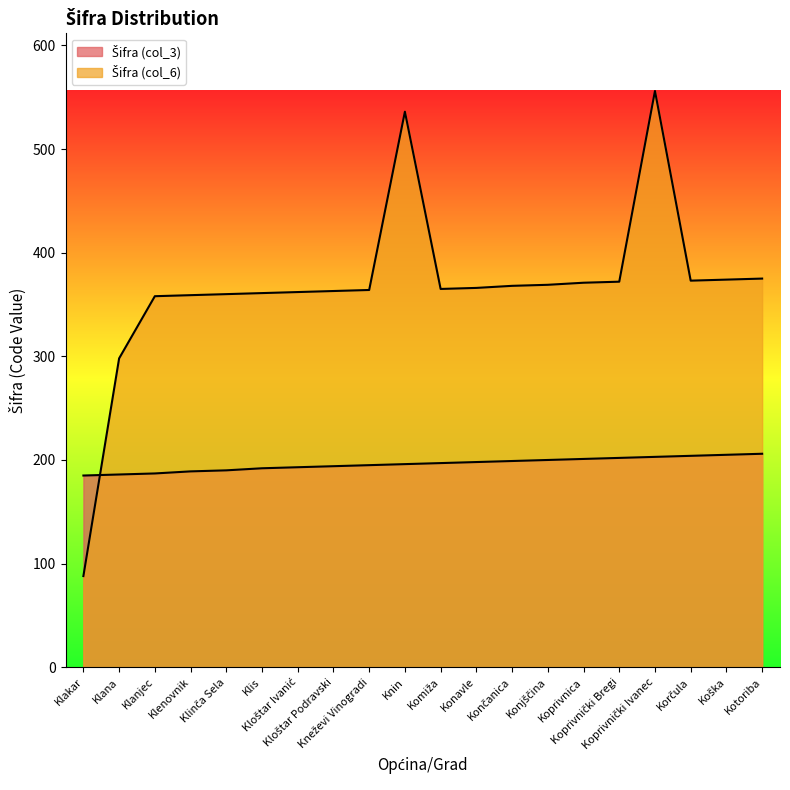

Reading right to left, list all the values displayed in this chart.

Šifra (col_3): Kotoriba=206	Koška=205	Korčula=204	Koprivnički Ivanec=203	Koprivnički Bregi=202	Koprivnica=201	Konjščina=200	Končanica=199	Konavle=198	Komiža=197	Knin=196	Kneževi Vinogradi=195	Kloštar Podravski=194	Kloštar Ivanić=193	Klis=192	Klinča Sela=190	Klenovnik=189	Klanjec=187	Klana=186	Klakar=185
Šifra (col_6): Kotoriba=375	Koška=374	Korčula=373	Koprivnički Ivanec=556	Koprivnički Bregi=372	Koprivnica=371	Konjščina=369	Končanica=368	Konavle=366	Komiža=365	Knin=536	Kneževi Vinogradi=364	Kloštar Podravski=363	Kloštar Ivanić=362	Klis=361	Klinča Sela=360	Klenovnik=359	Klanjec=358	Klana=298	Klakar=88